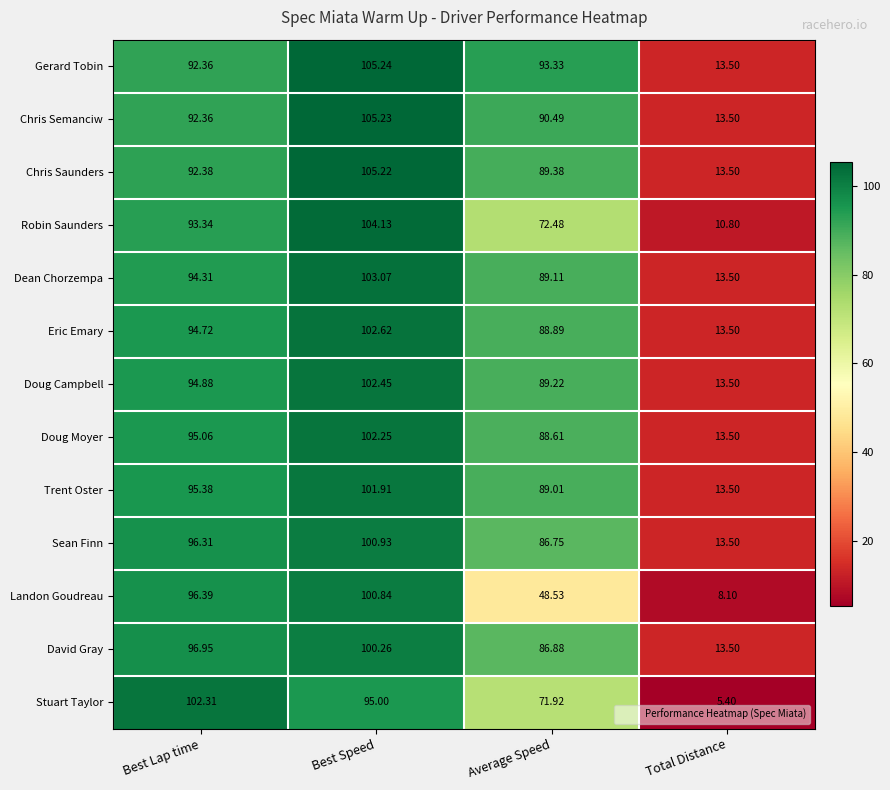

What is the total value across all series at Total Distance?

159.3